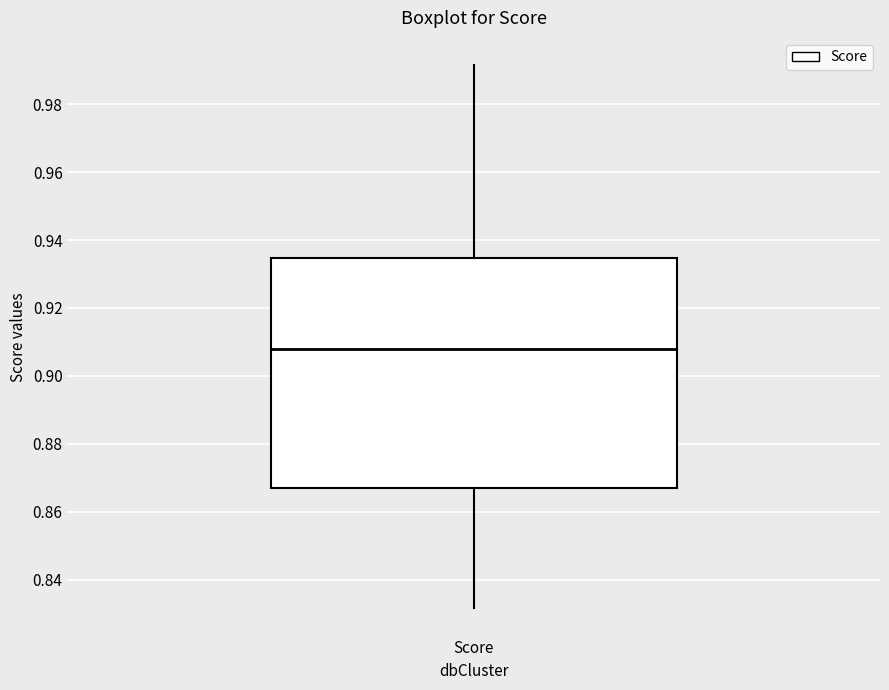

Read this box plot against the y-axis: the position of the median line, the range covered by the box, and the ends of both whiskers. The values are not printed on the chart, so give them approximately, as read against the axis.

median 0.908, box 0.868 to 0.934, whiskers 0.832 to 0.992